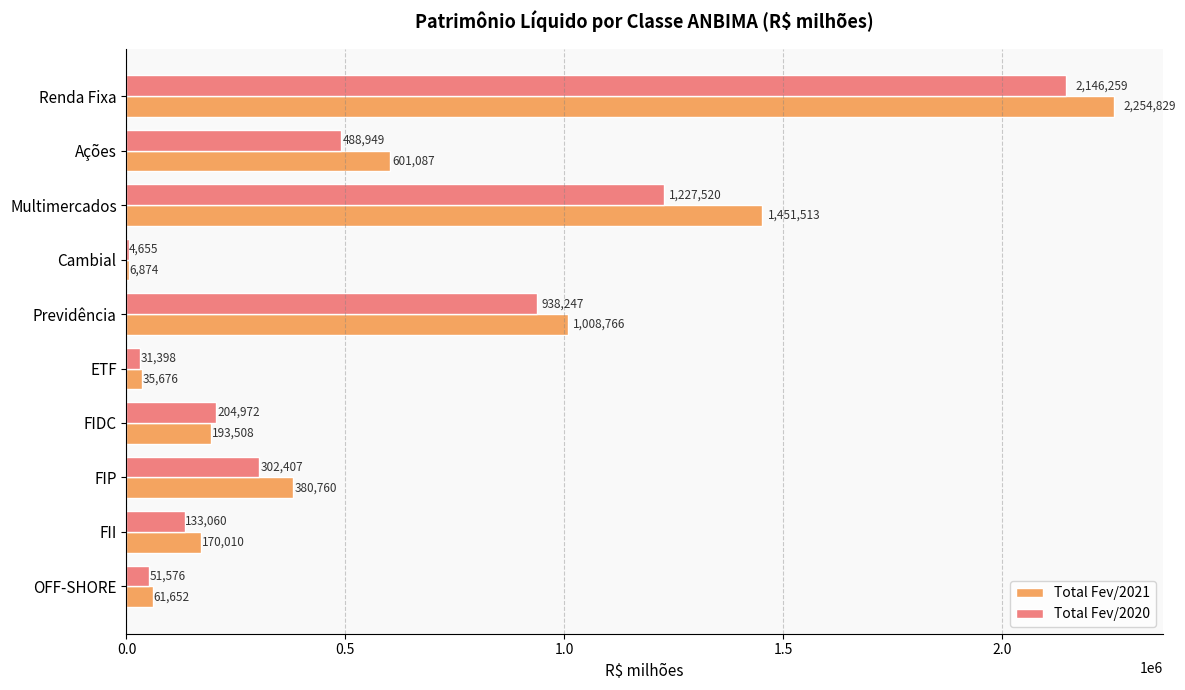

What is the maximum value shown in the chart?

2254829.2